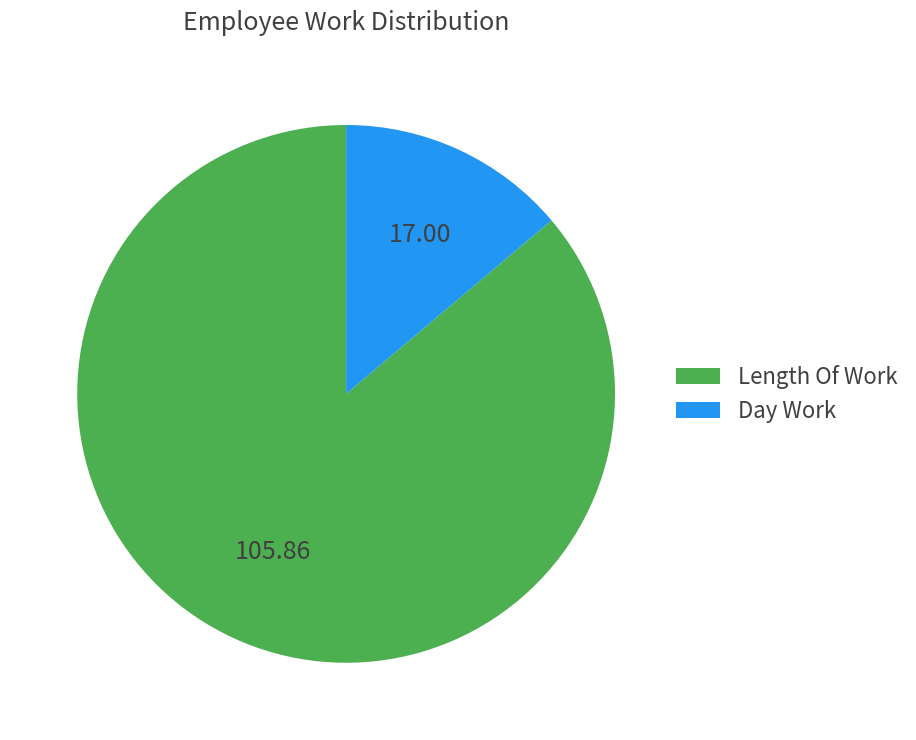

Is there any slice that represents more than half of the pie?

Yes